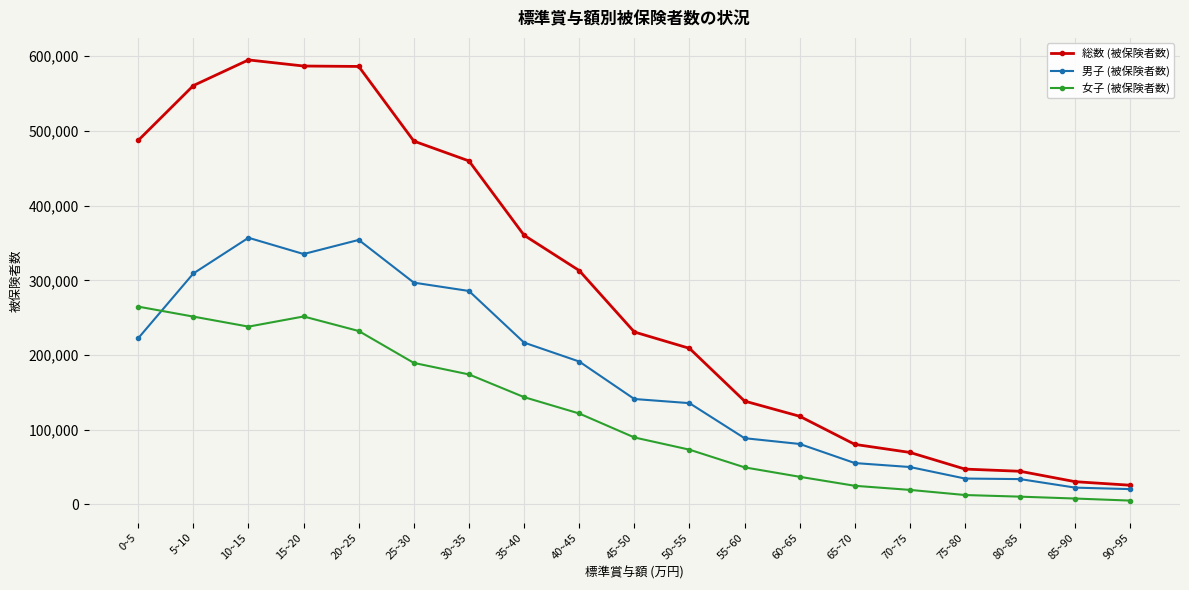

At 70~75, list the series in order from smallest to largest.

女子 (被保険者数), 男子 (被保険者数), 総数 (被保険者数)